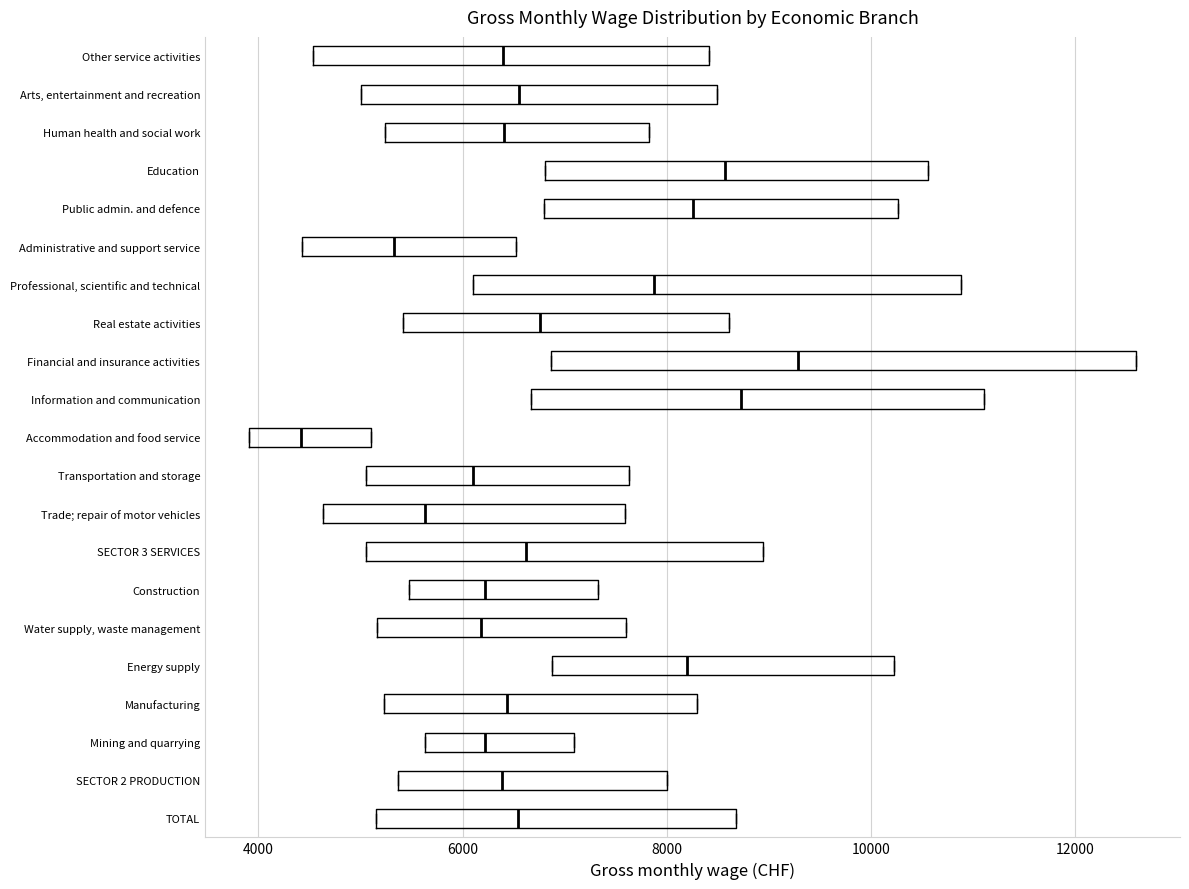

Which box has the furthest to the right median line?

Financial and insurance activities